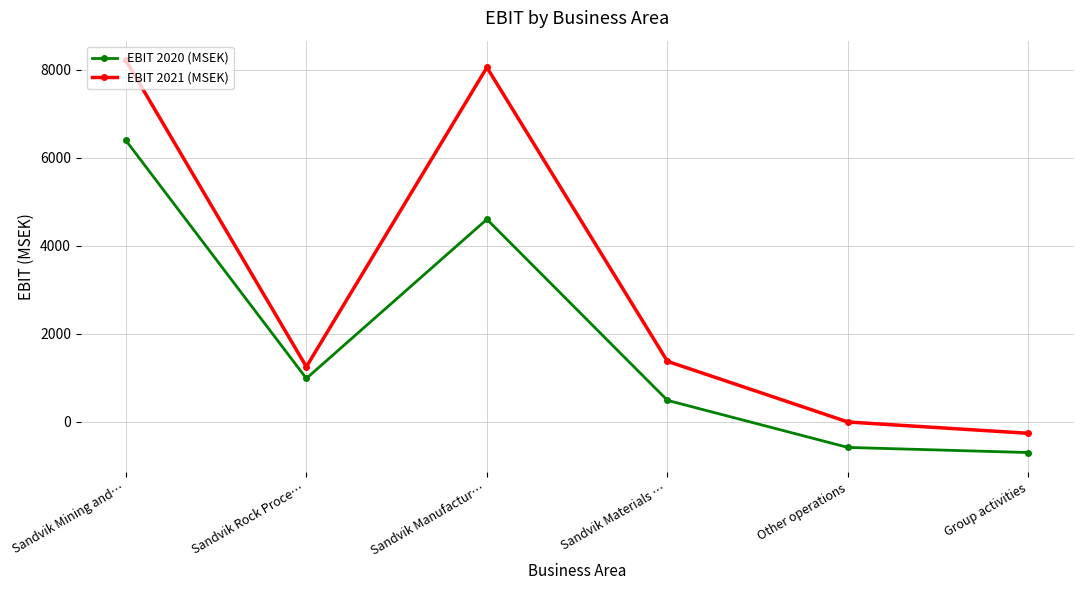

What is the label of the 4th point from the right?

Sandvik Manufactur…